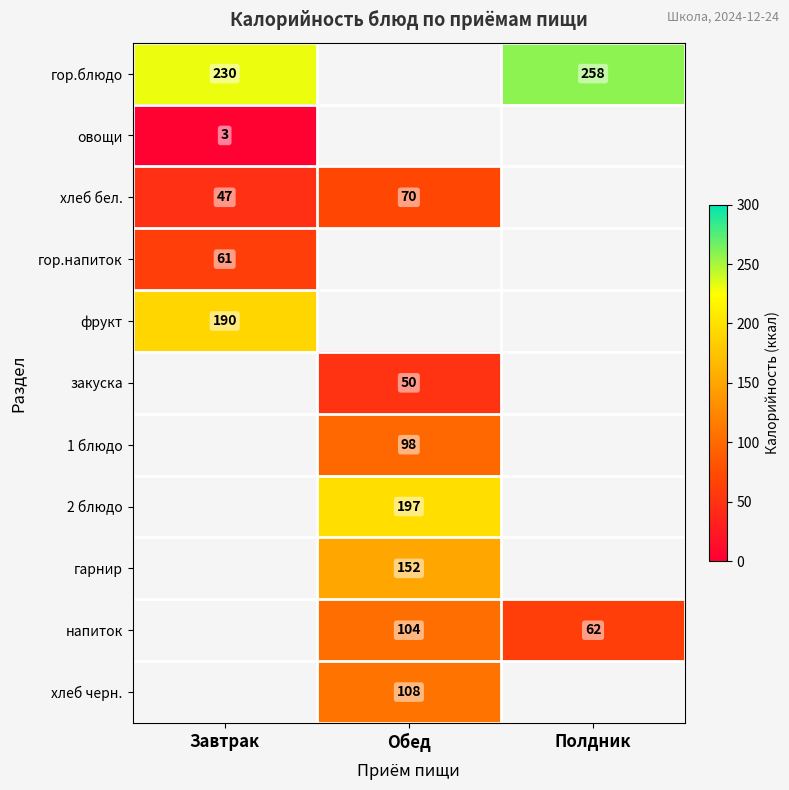

The value of 2 блюдо at Обед is 197. True or false?

True